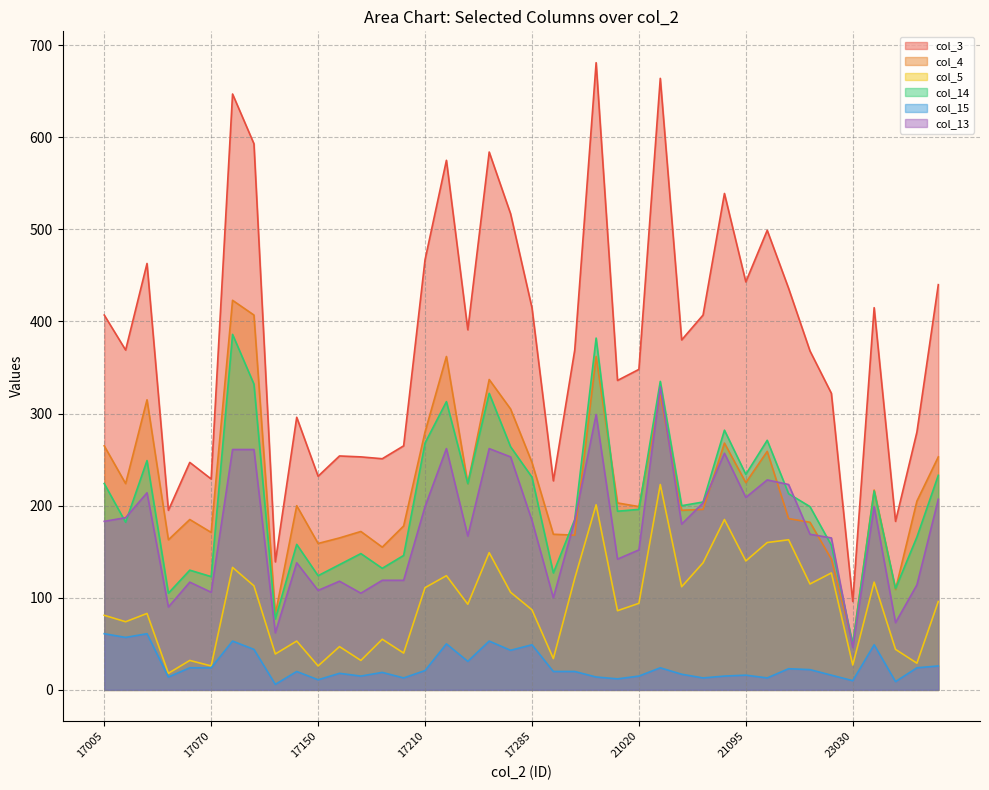

Is the value of col_15 at 21100 greater than the value of col_5 at 17050?

No